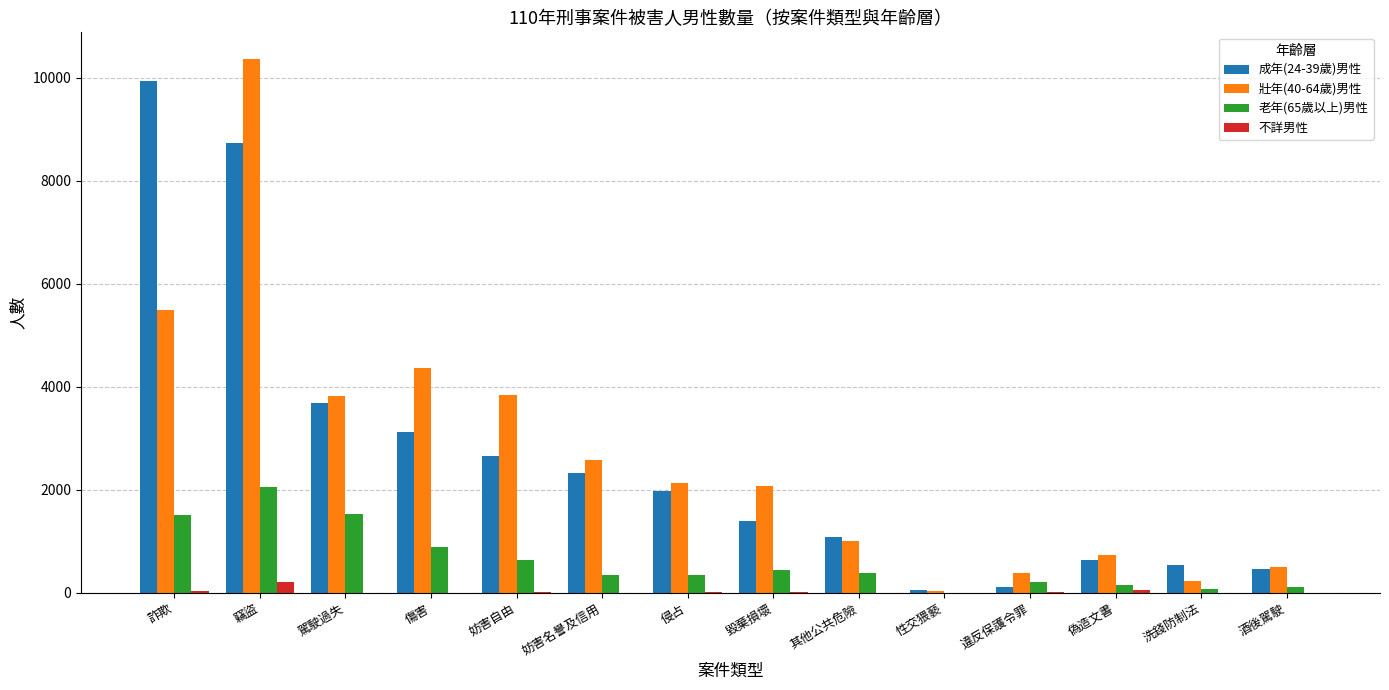

What is the difference between the 壯年(40-64歲)男性 values at 竊盜 and 性交猥褻?

10341